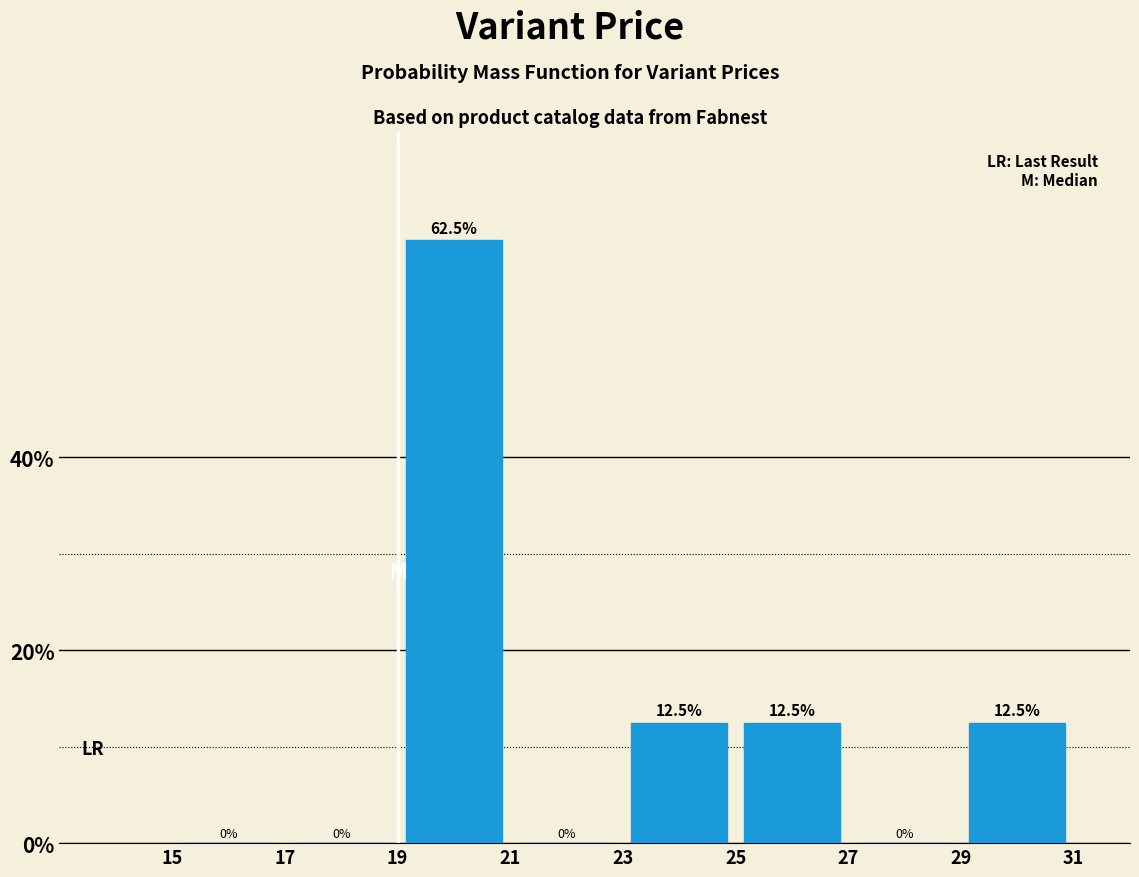

Reading left to right, list every bar in this chart as the range it spans on the x-axis followed by its height.

15 to 17: 0.0
17 to 19: 0.0
19 to 21: 62.5
21 to 23: 0.0
23 to 25: 12.5
25 to 27: 12.5
27 to 29: 0.0
29 to 31: 12.5